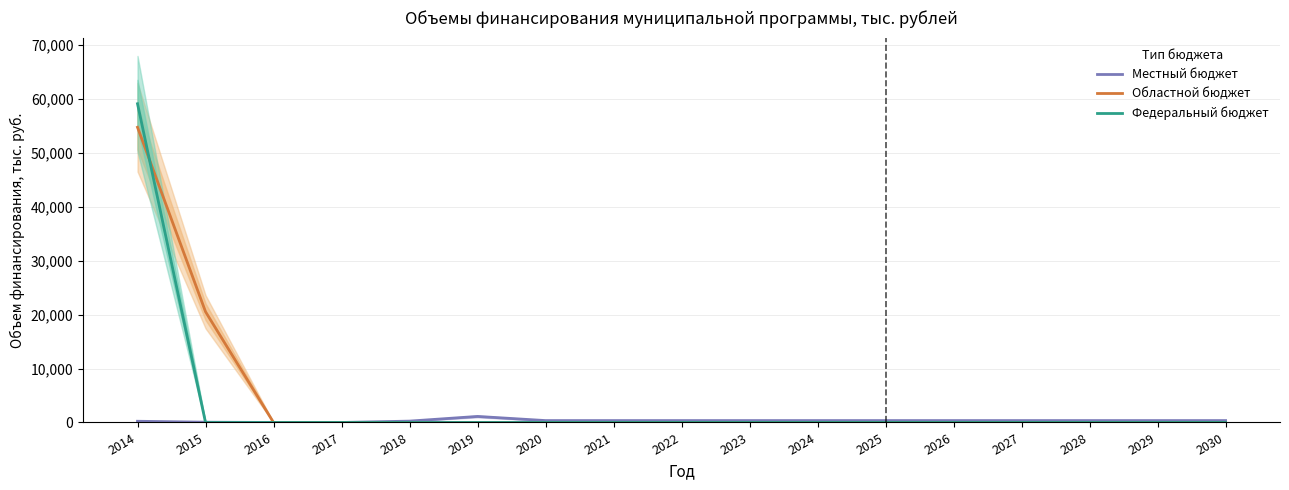

How many categories are shown in the chart?

17